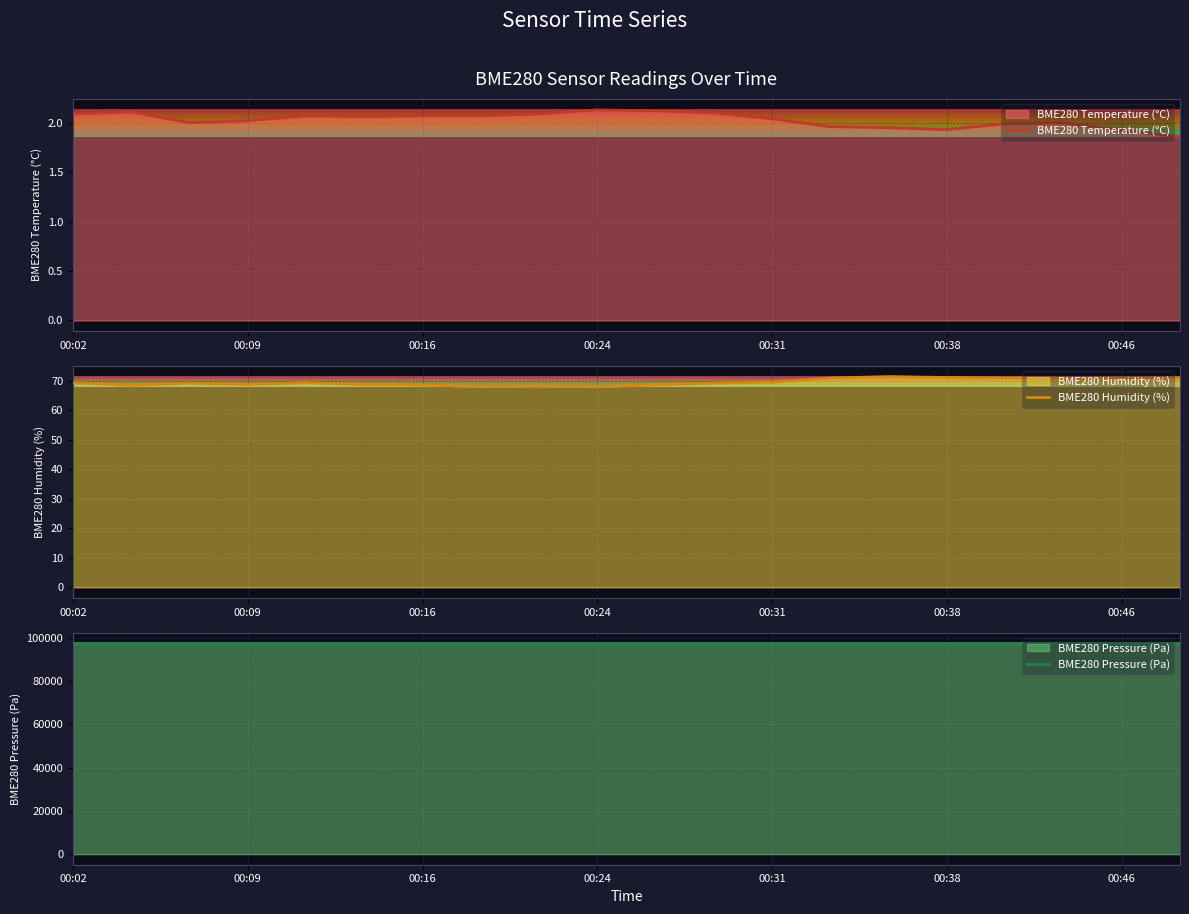

What is the lowest value of the BME280 Pressure (Pa) series?

97488.0